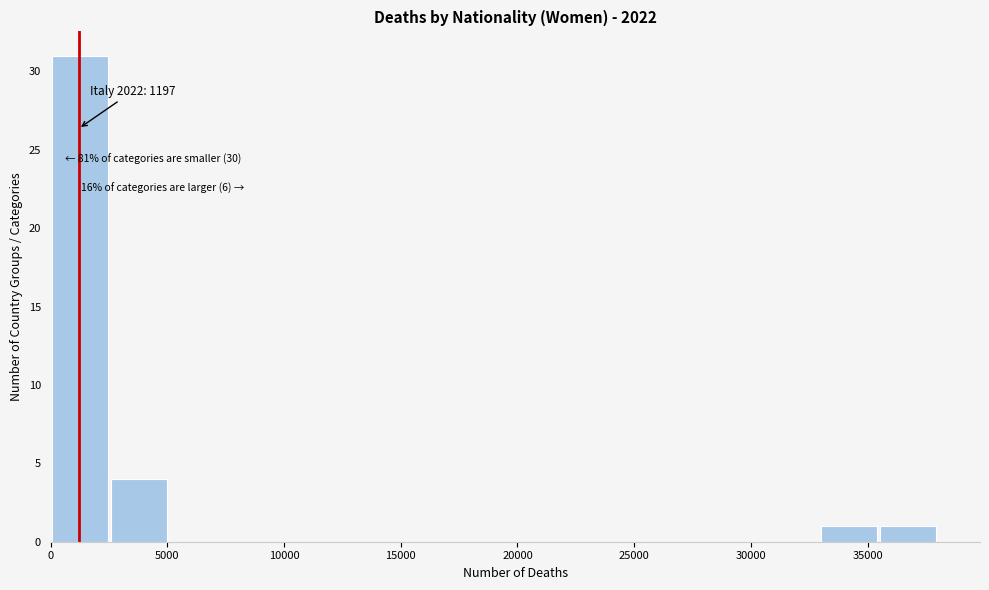

Which range on the x-axis has the tallest bar?

0 to 2500